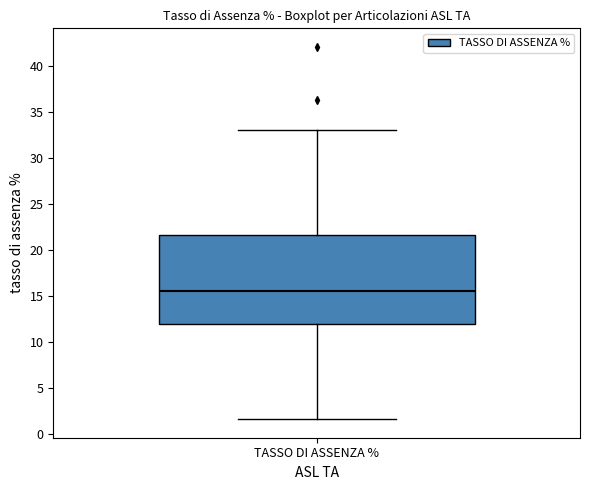

Where is the lower edge of the box for TASSO DI ASSENZA % on the y-axis? The values are not printed on the chart, so give them approximately, as read against the axis.

12.0